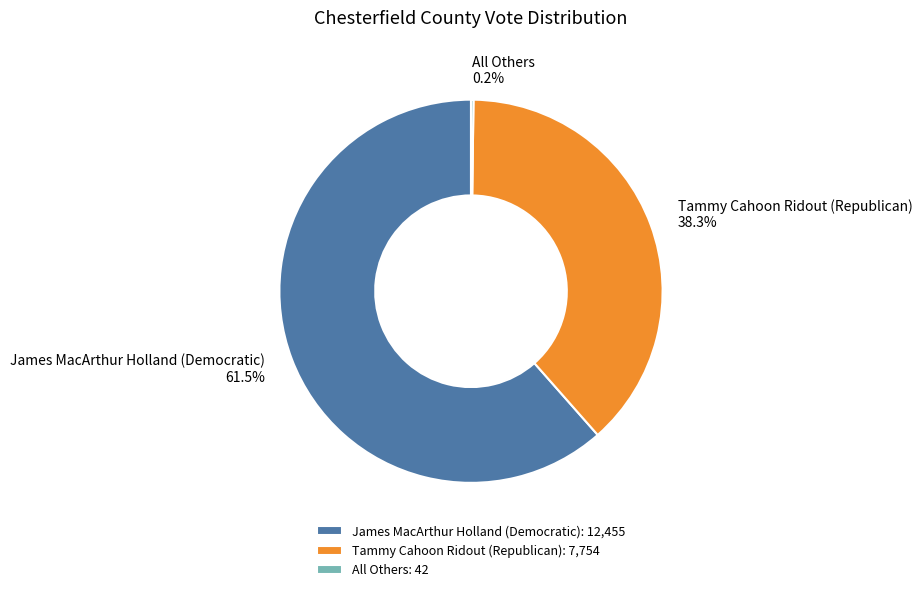

What percentage is NOT represented by Tammy Cahoon Ridout (Republican): 7,754?

61.7%